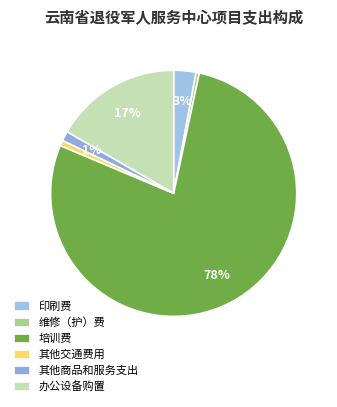

Which category has the smallest portion of the pie?

维修（护）费